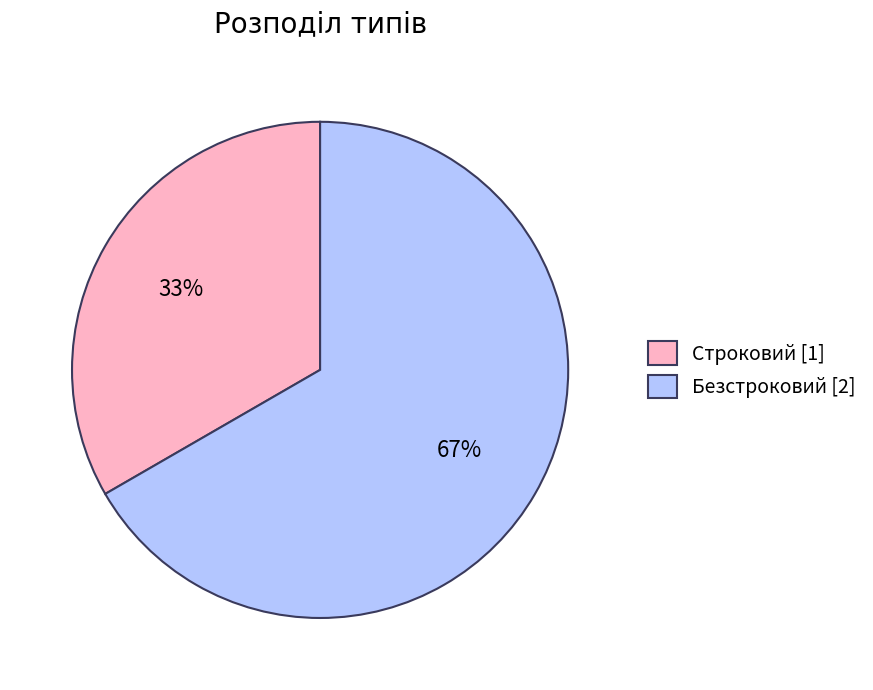

Which has a higher value, Безстроковий or Строковий?

Безстроковий